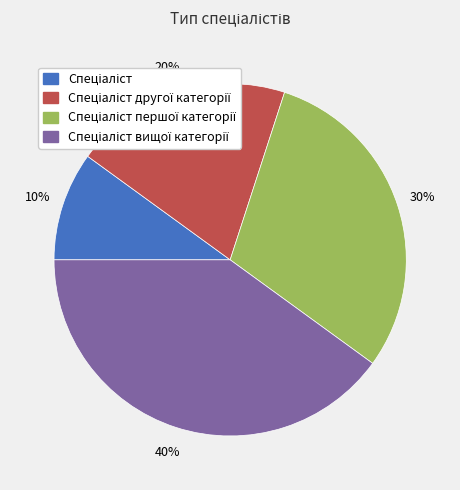

Does any single category account for the majority?

No